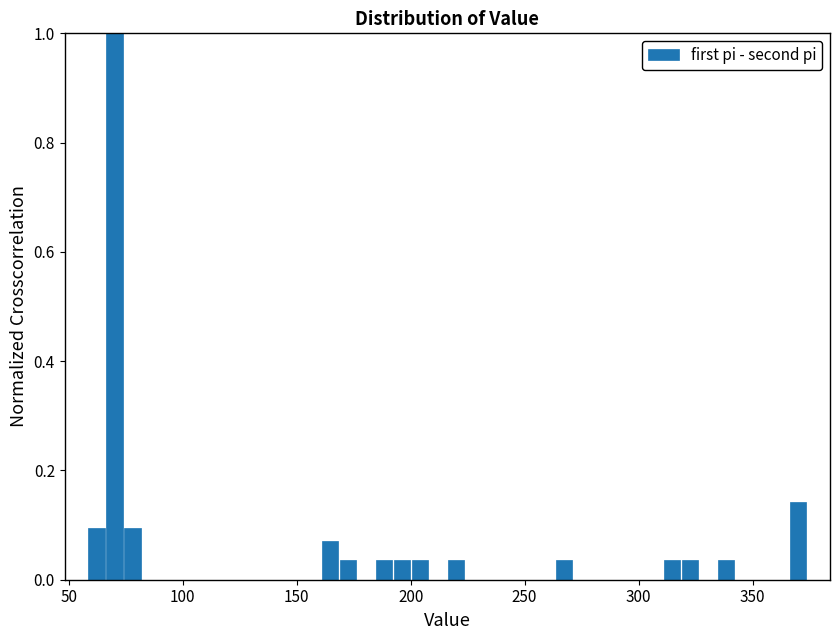

Read against the x-axis, roughly where is the centre of the tallest bar?

70